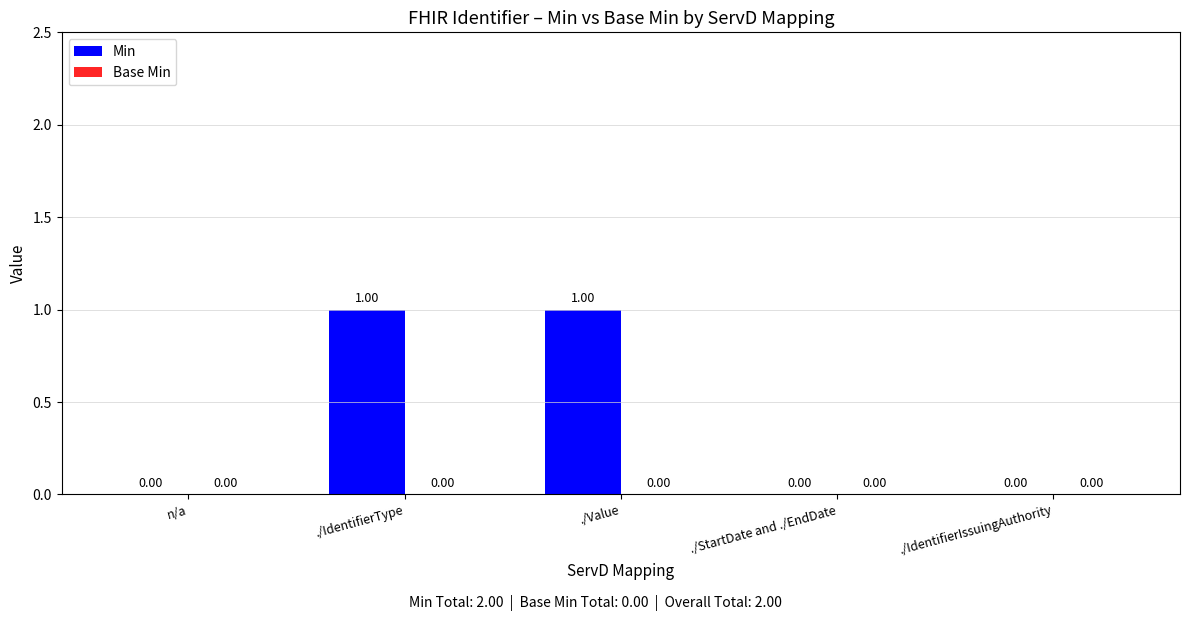

Approximately how many times larger is the value at ./IdentifierType compared to ./Value?

1.0